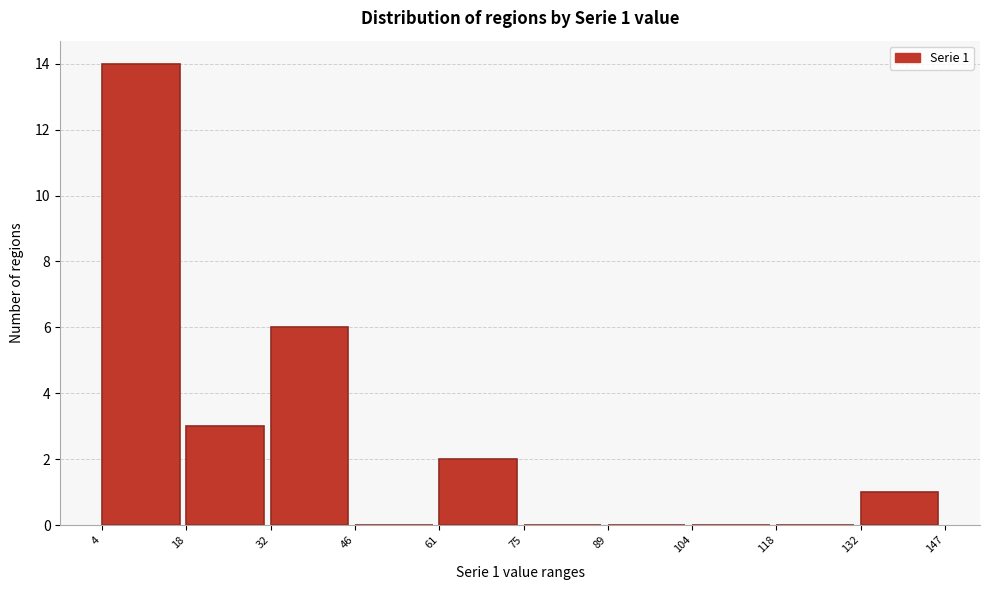

Which range on the x-axis has the tallest bar?

4 to 18